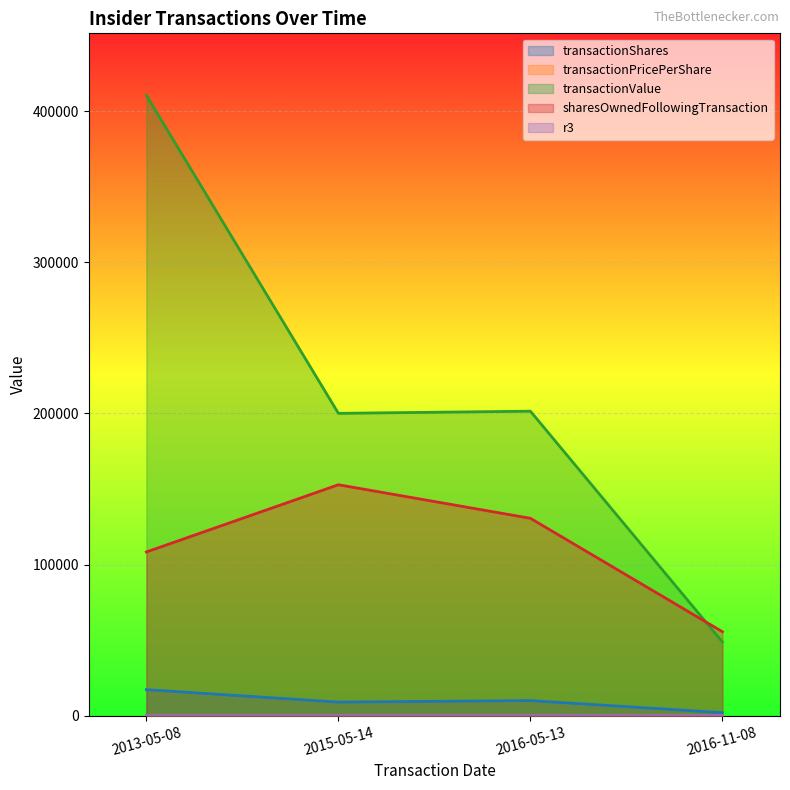

Reading left to right, extract all data points from this chart.

transactionShares: 17236.0	9000.0	10000.0	2000.0
transactionPricePerShare: 23.8	22.2	20.1	24.4
transactionValue: 410481.0	200070.0	201500.0	48800.0
sharesOwnedFollowingTransaction: 108338.0	152819.0	130614.0	55577.0
r3: 1.0	1.0	3.0	0.0